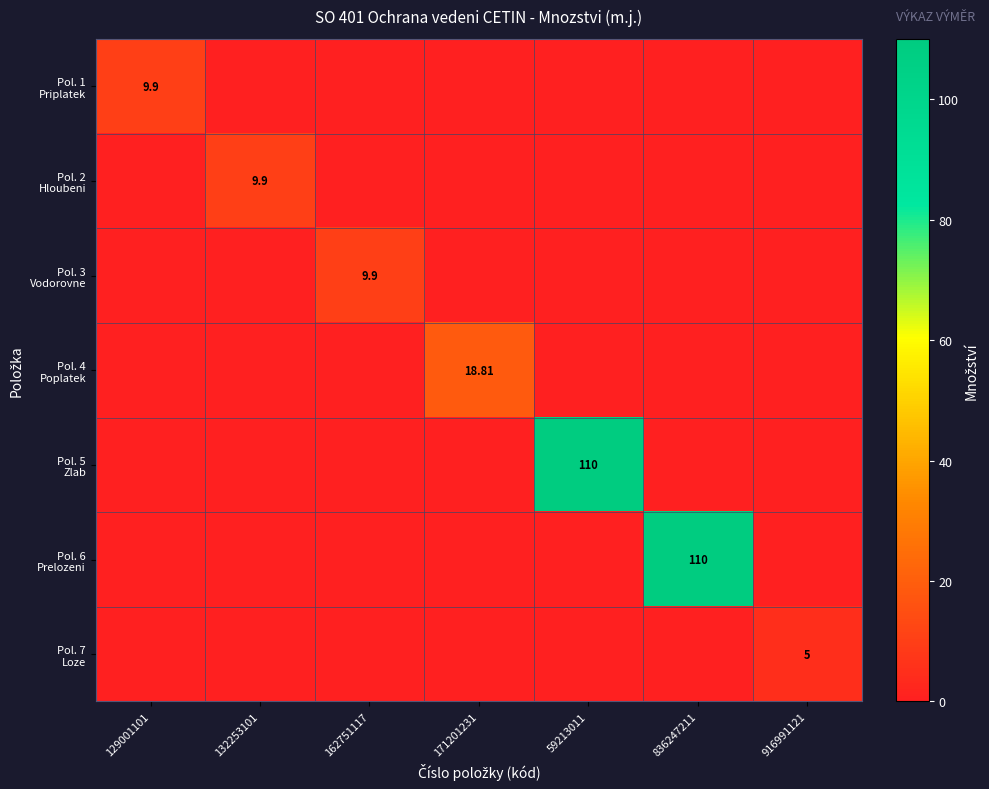

Is the value of Pol. 7 Loze at 916991121 greater than the value of Pol. 2 Hloubeni at 916991121?

Yes